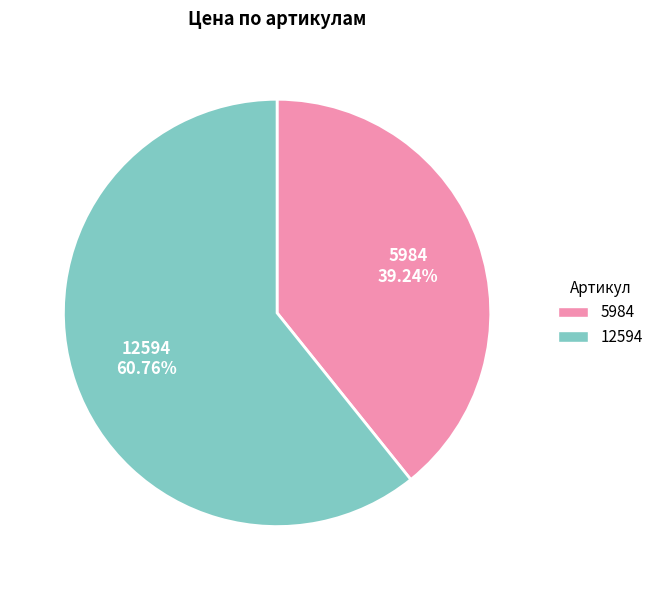

To the nearest percent, what is the combined percentage of 12594 and 5984?

100%